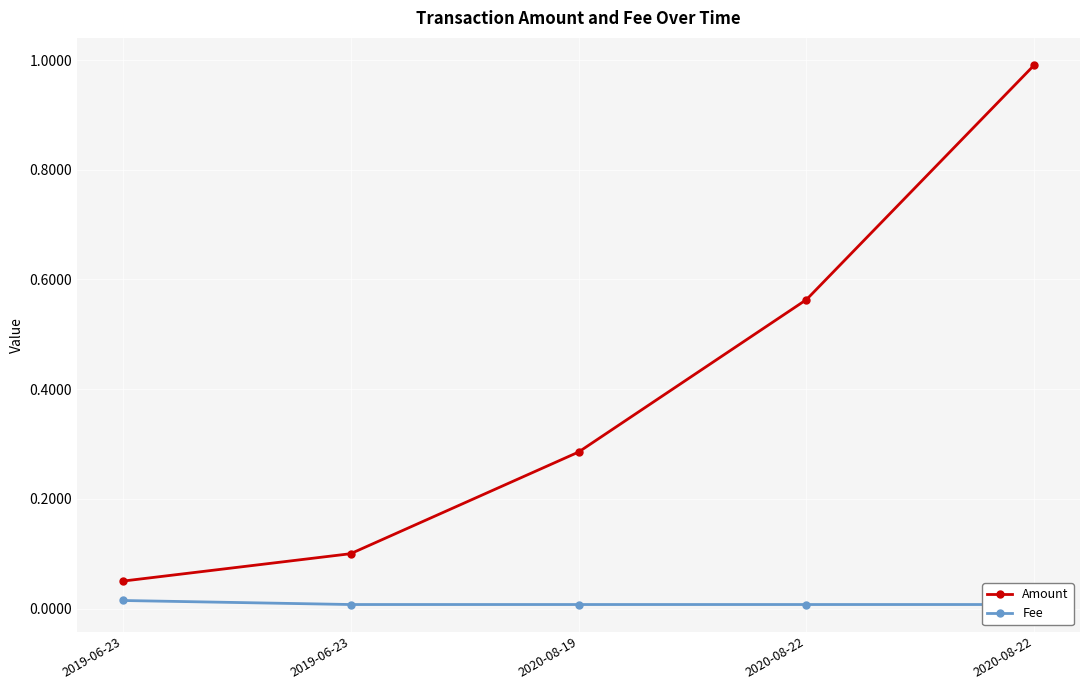

Is it true that Amount equals 0.6 at 2020-08-22?

True